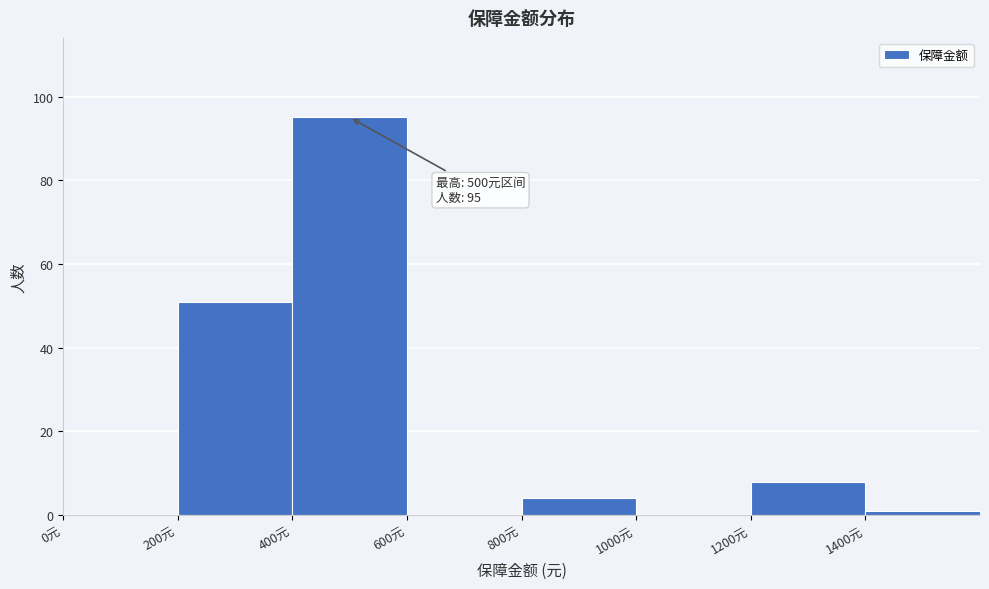

Over which range of the x-axis is the bar tallest?

400 to 600